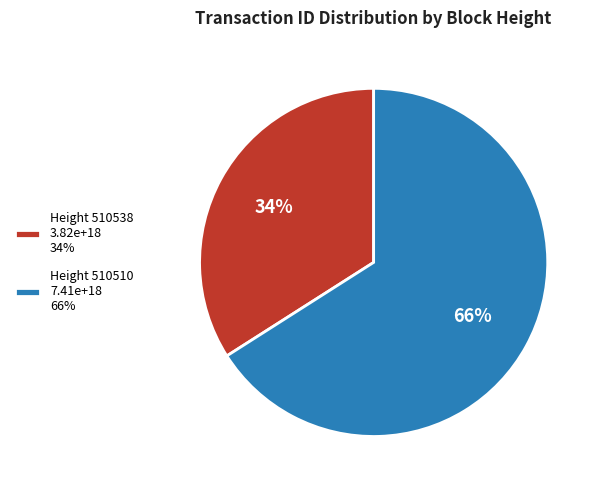

Is there a majority slice in this chart?

Yes